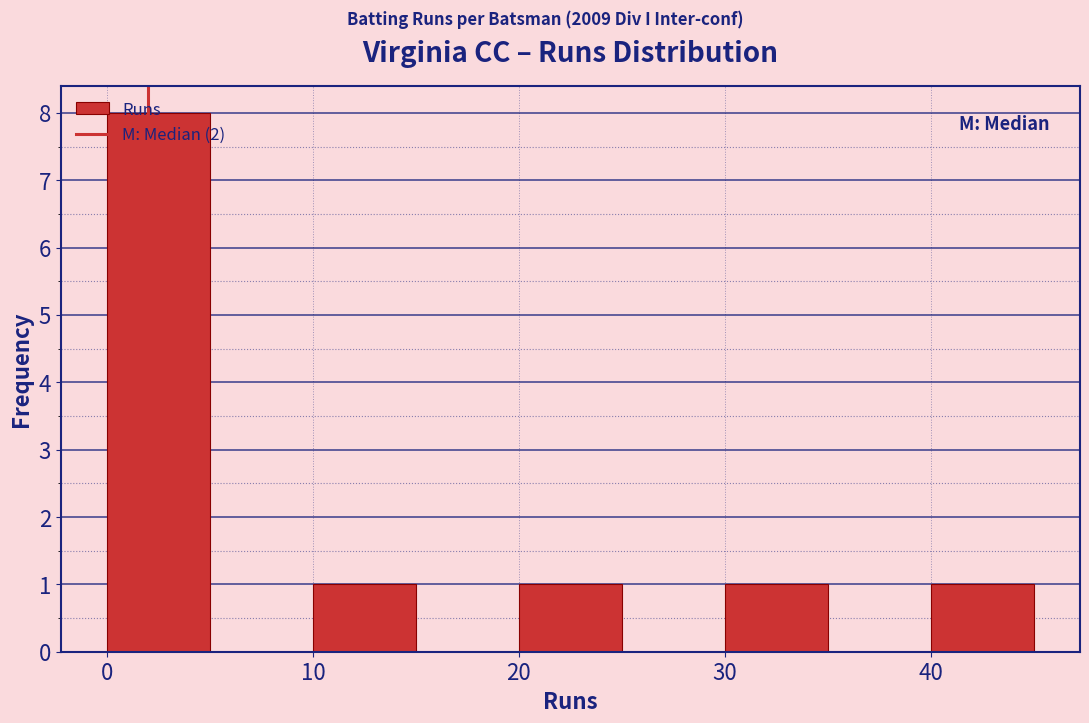

Reading left to right, list every bar in this chart as the range it spans on the x-axis followed by its height. The values are not printed on the chart, so give them approximately, as read against the axis.

0 to 5: 8
5 to 10: 0
10 to 15: 1
15 to 20: 0
20 to 25: 1
25 to 30: 0
30 to 35: 1
35 to 40: 0
40 to 45: 1